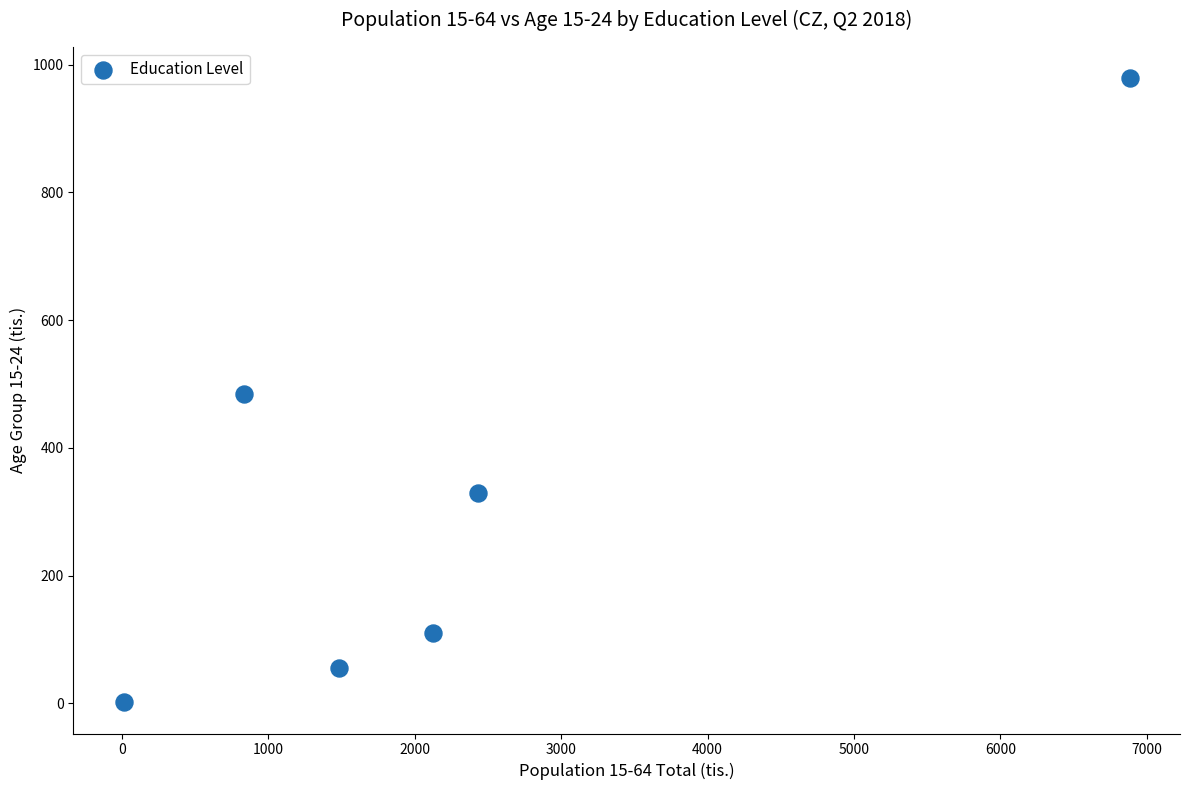

What is the range of X values (max minus min)?

6870.7